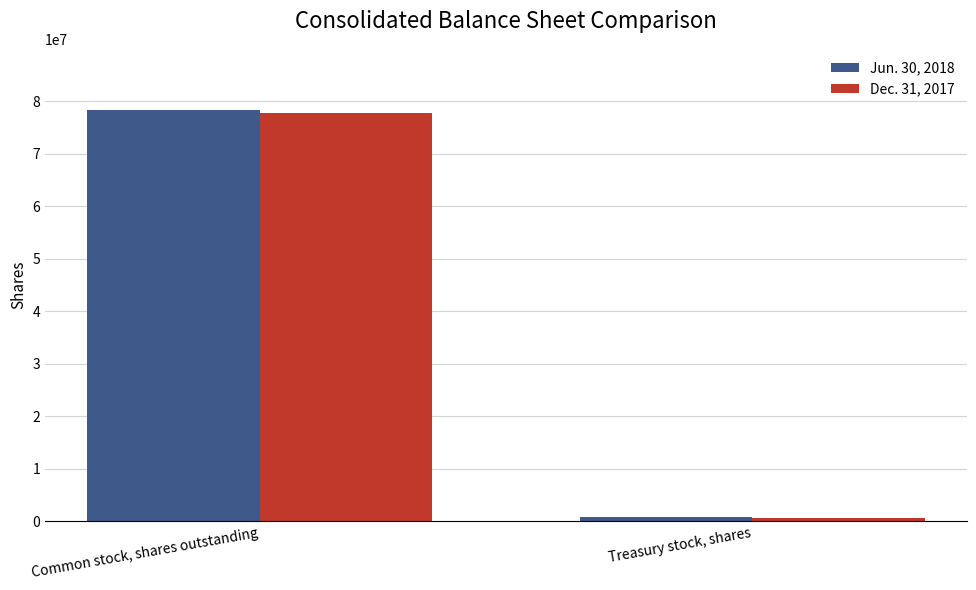

Which series changed the most between Common stock, shares outstanding and Treasury stock, shares?

Jun. 30, 2018